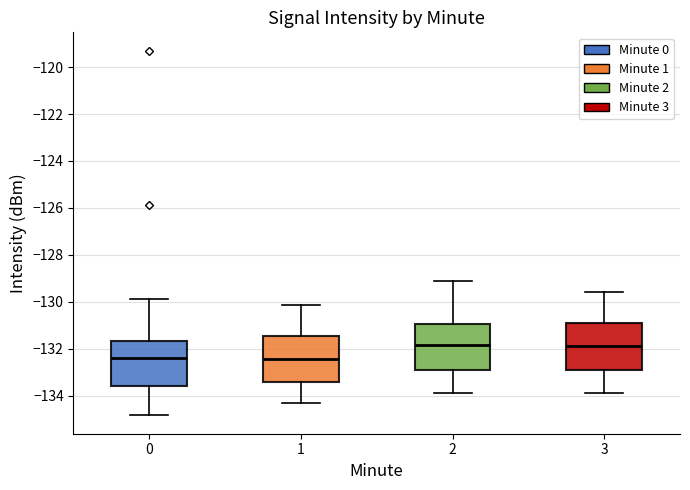

Where does the lower whisker of the box at x = 2 end on the y-axis? The values are not printed on the chart, so give them approximately, as read against the axis.

-133.8